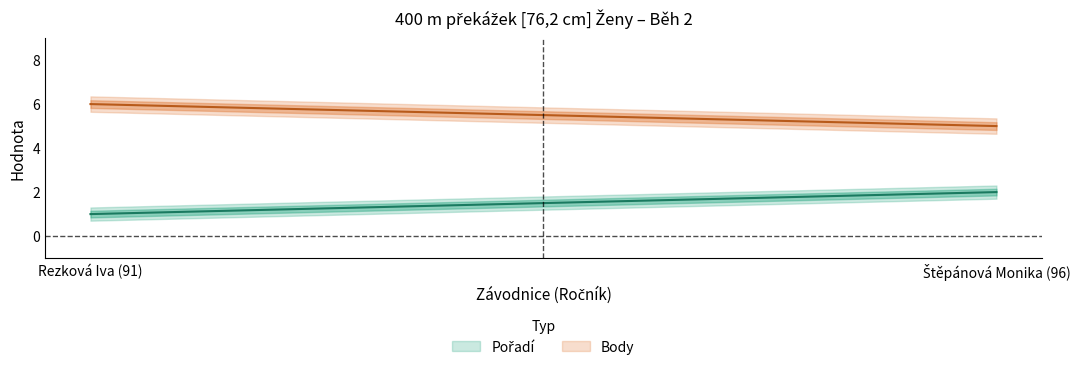

The value of Body at Rezková Iva (91) is 6. True or false?

True